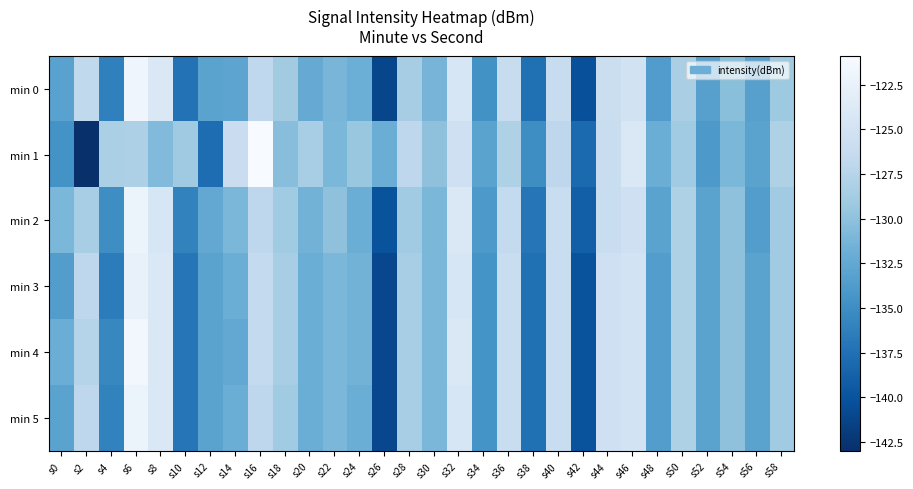

What is the minimum value shown in the chart?

-143.0